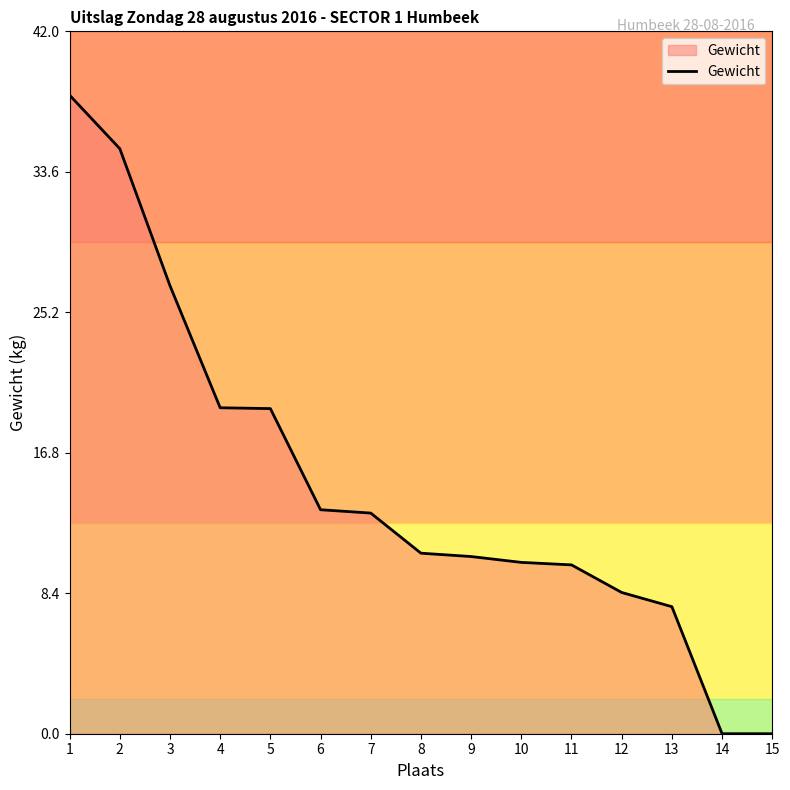

What is the greatest value displayed?

38.2